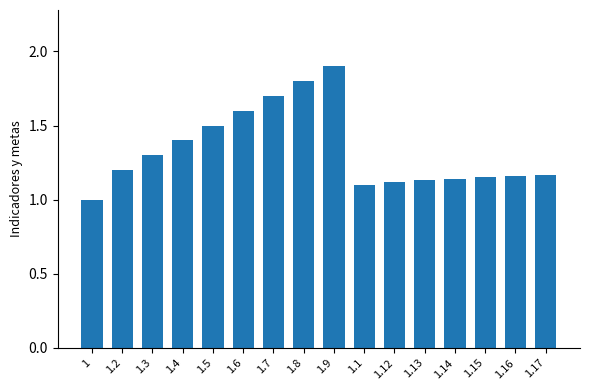

Which has a higher value, 1.14 or 1.6?

1.6